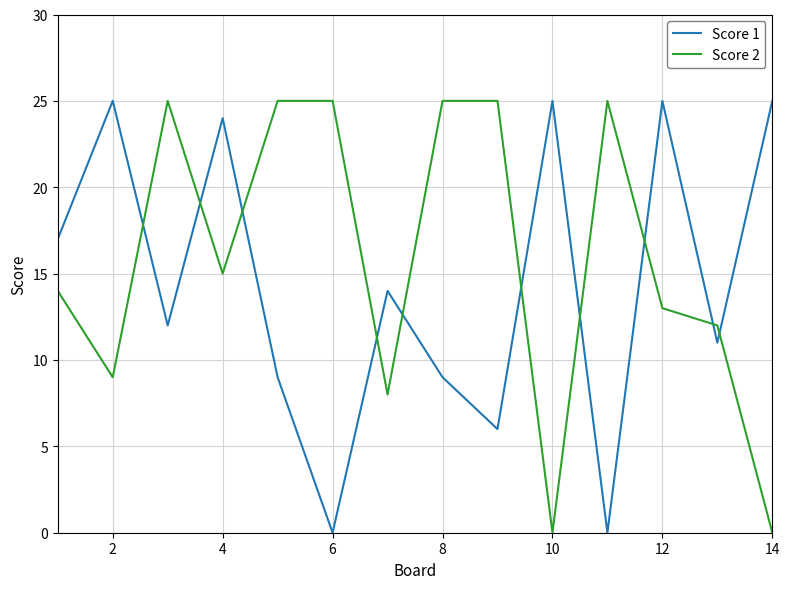

How many interior local valleys does the Score 1 series have?

5